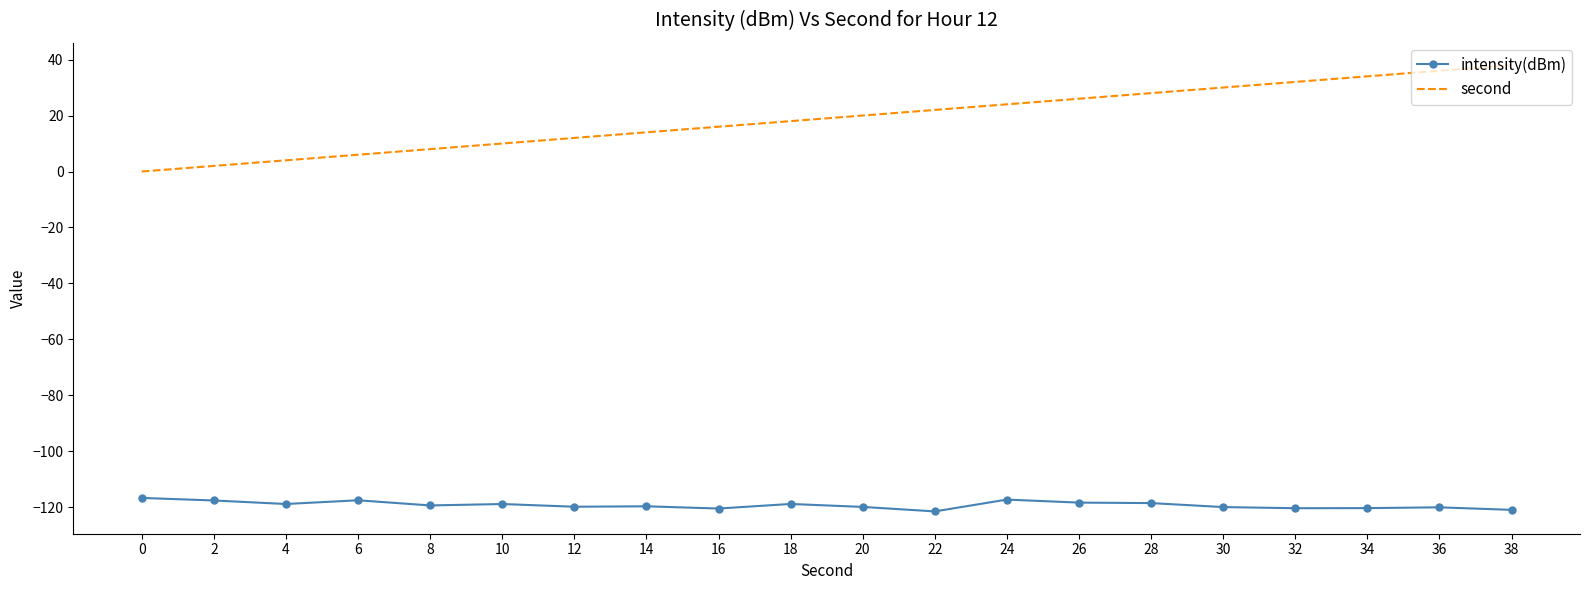

True or false: second has more than 2 interior local peaks.

False